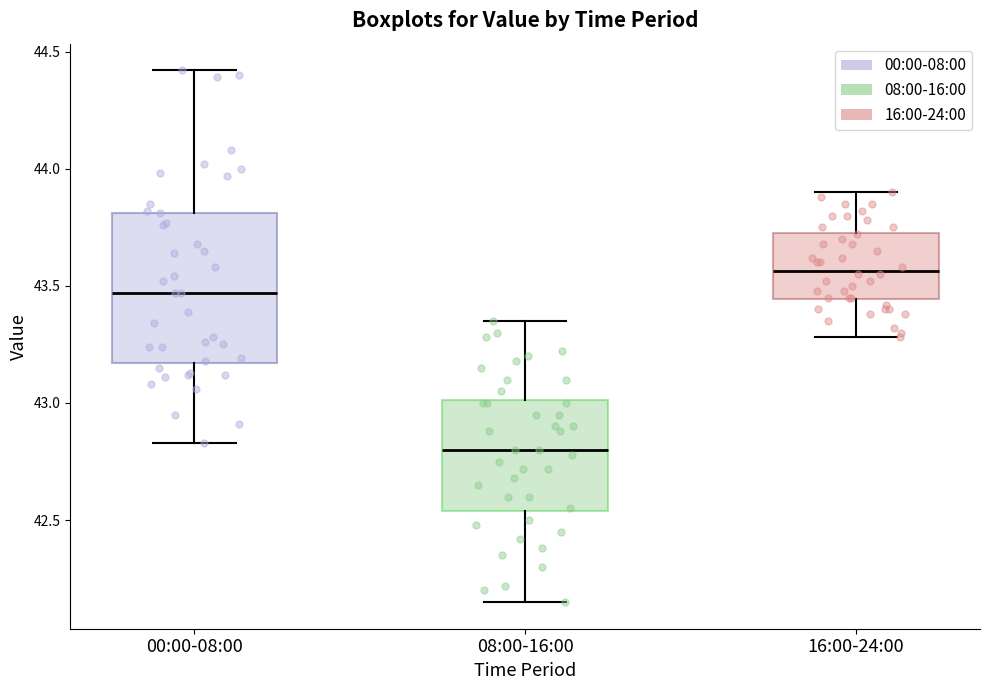

Reading left to right, read every box against the y-axis: the position of its median line, the range the box covers, and the ends of its whiskers. The values are not printed on the chart, so give them approximately, as read against the axis.

00:00-08:00: median 43.45, box 43.15 to 43.80, whiskers 42.85 to 44.40
08:00-16:00: median 42.80, box 42.55 to 43.00, whiskers 42.15 to 43.35
16:00-24:00: median 43.55, box 43.45 to 43.75, whiskers 43.30 to 43.90